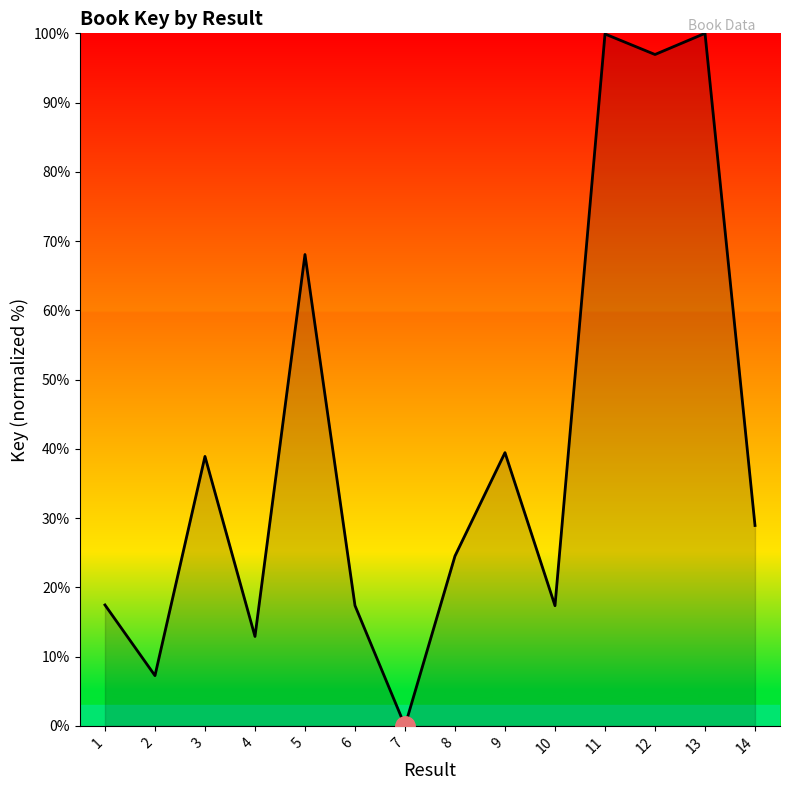

What is the approximate value at 3?

38.9